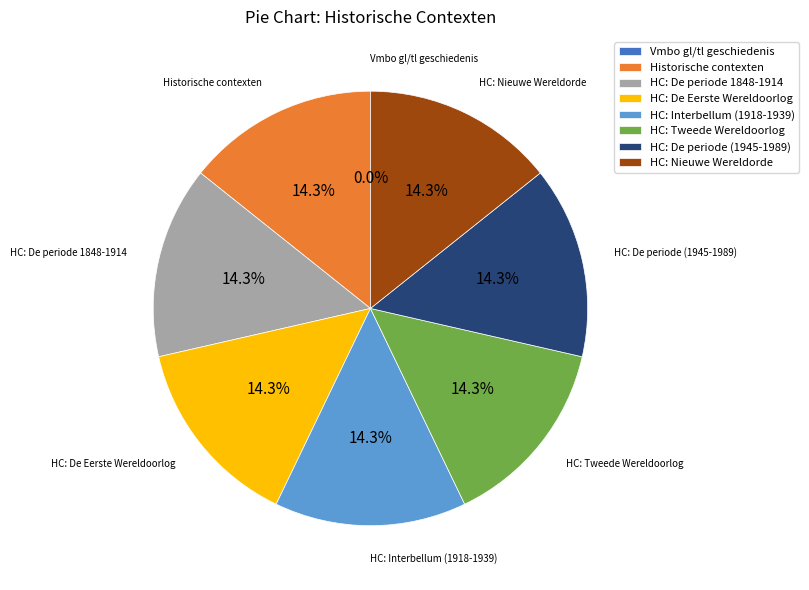

Is the sum of HC: De periode (1945-1989) and HC: Tweede Wereldoorlog greater than half?

No